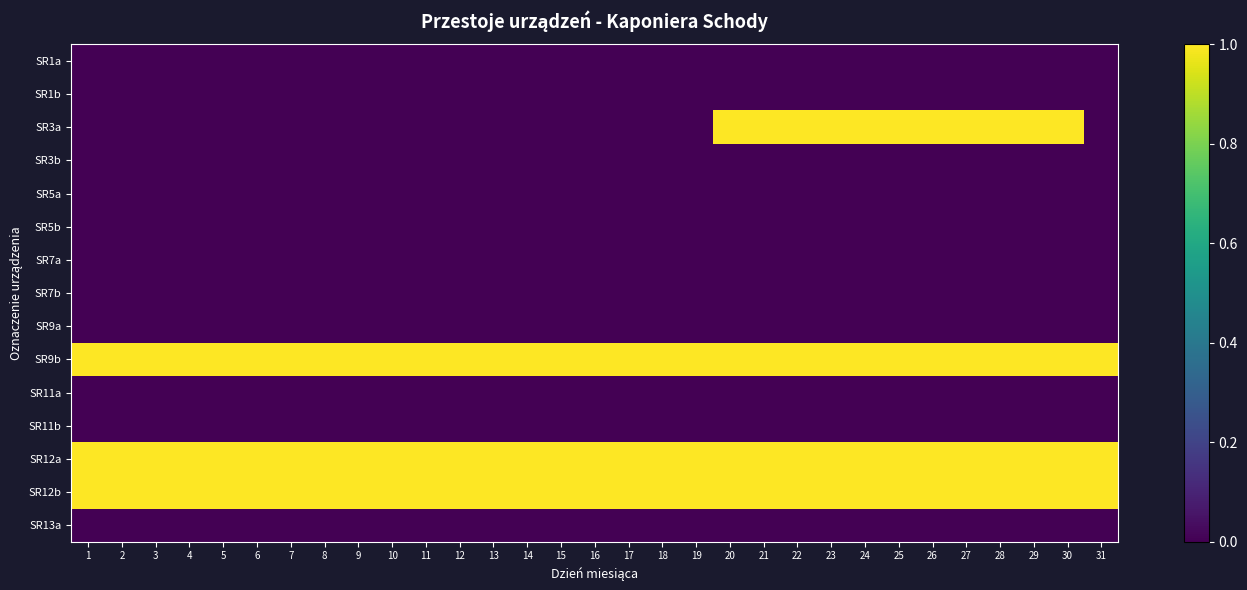

Count the number of categories in the chart.

31